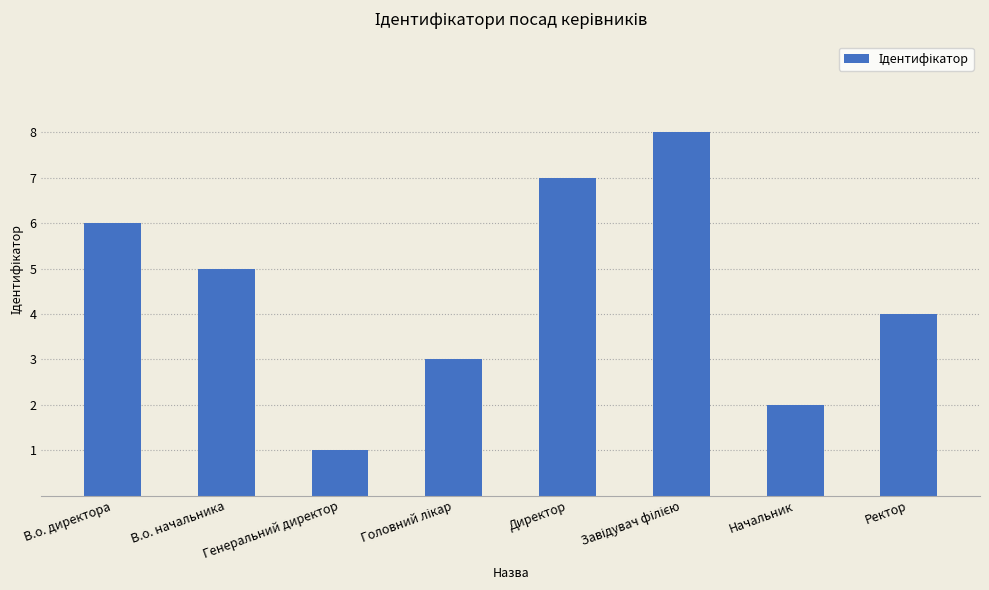

What is the difference between the maximum and second lowest values?

6